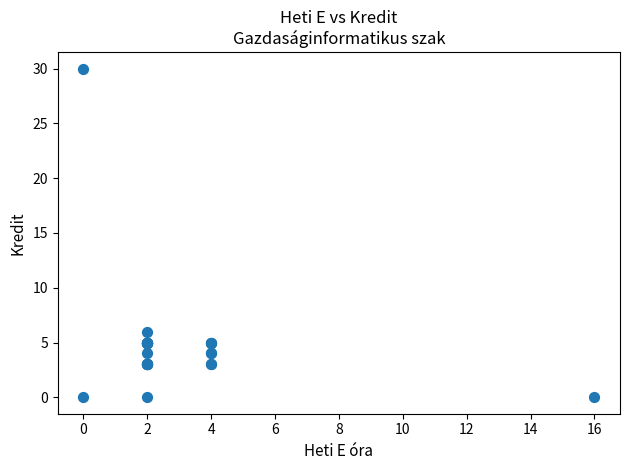

What Y value in the scatter plot is closest to 15?

6